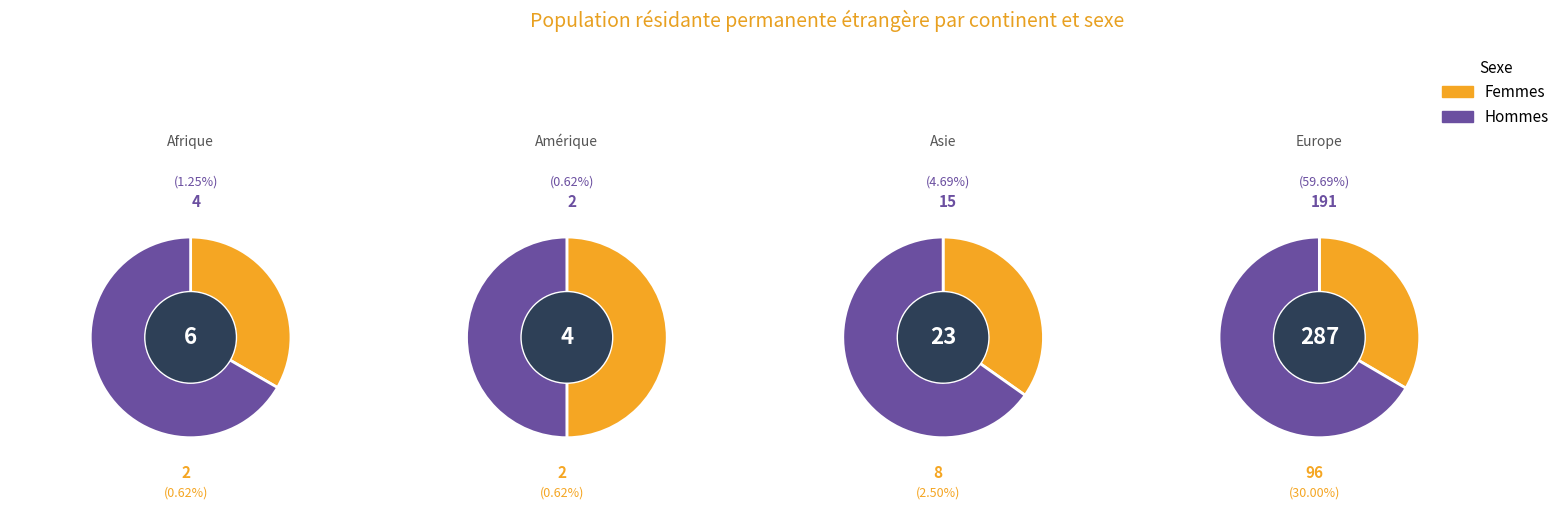

What is the smallest slice in the pie chart?

Afrique